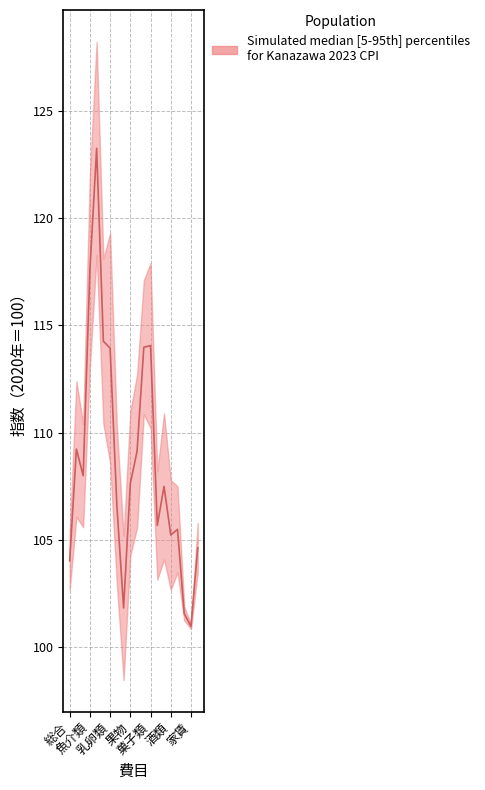

Which category has the highest value across all series?

生鮮魚介